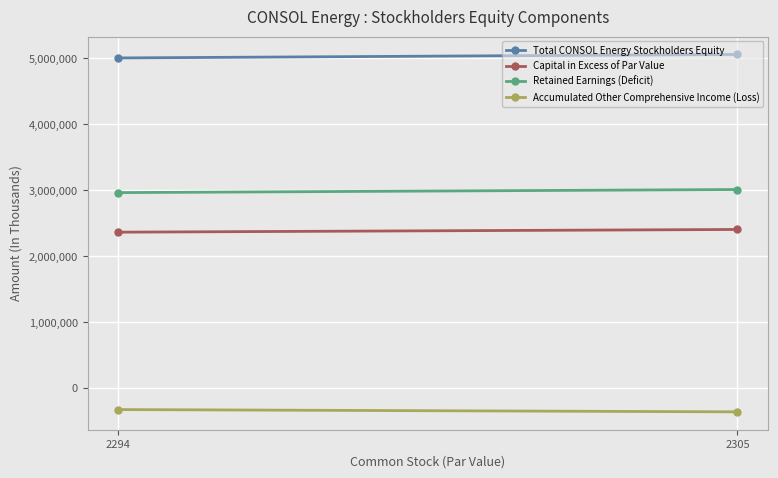

The Retained Earnings (Deficit) series shows 2964520 at 2294. True or false?

True